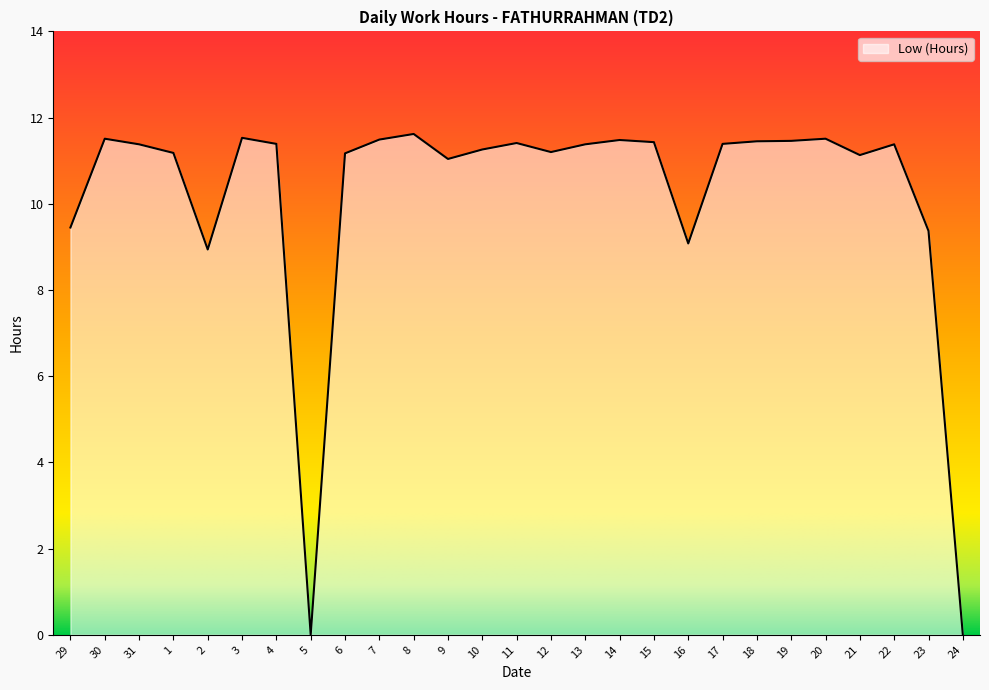

The value at 21 is 11.1. True or false?

True